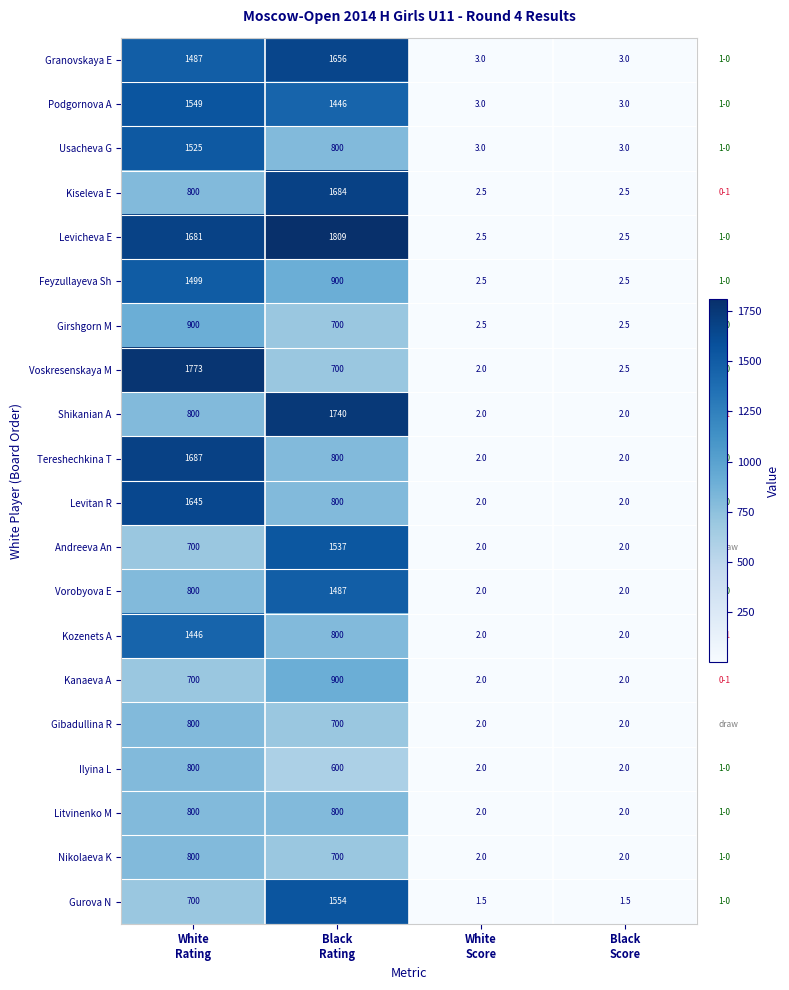

Which series has the largest range (max minus min)?

Levicheva E